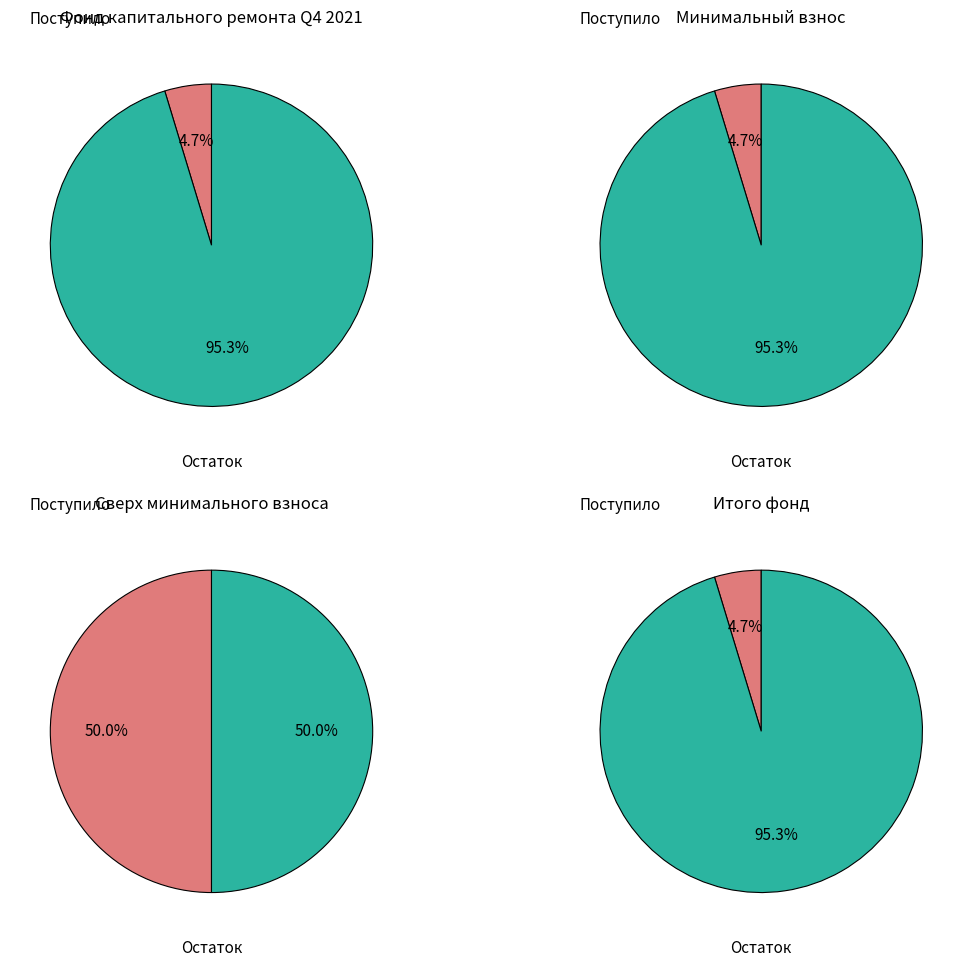

The Остаток на конец slice represents 50% of the pie. True or false?

True